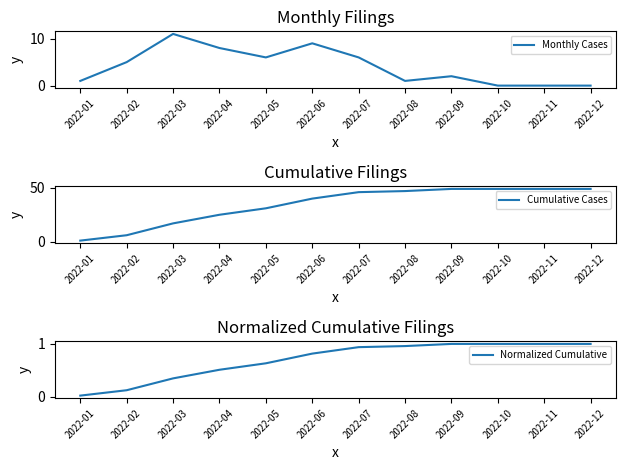

Reading left to right, list all the values displayed in this chart.

Monthly Cases: 2022-01=1.0	2022-02=5.0	2022-03=11.0	2022-04=8.0	2022-05=6.0	2022-06=9.0	2022-07=6.0	2022-08=1.0	2022-09=2.0	2022-10=0.0	2022-11=0.0	2022-12=0.0
Cumulative Cases: 2022-01=1.0	2022-02=6.0	2022-03=17.0	2022-04=25.0	2022-05=31.0	2022-06=40.0	2022-07=46.0	2022-08=47.0	2022-09=49.0	2022-10=49.0	2022-11=49.0	2022-12=49.0
Normalized Cumulative: 2022-01=0.0	2022-02=0.1	2022-03=0.3	2022-04=0.5	2022-05=0.6	2022-06=0.8	2022-07=0.9	2022-08=1.0	2022-09=1.0	2022-10=1.0	2022-11=1.0	2022-12=1.0